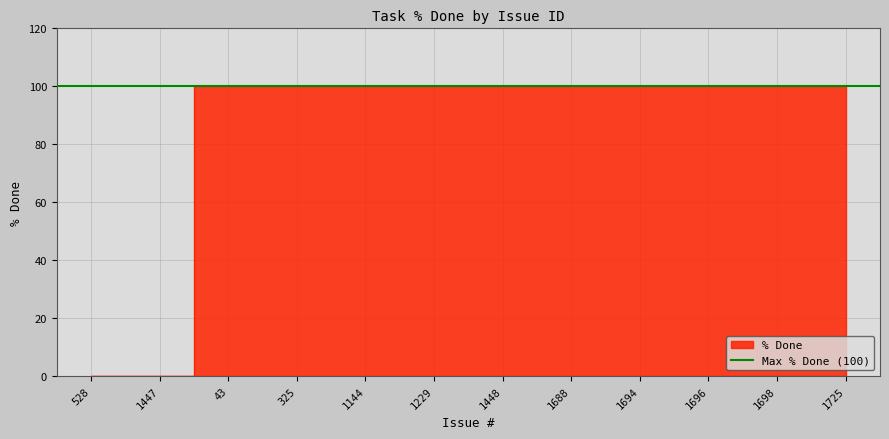

List the labels in order of value, largest first.

43, 325, 1144, 1229, 1448, 1688, 1694, 1696, 1698, 1725, 528, 1447